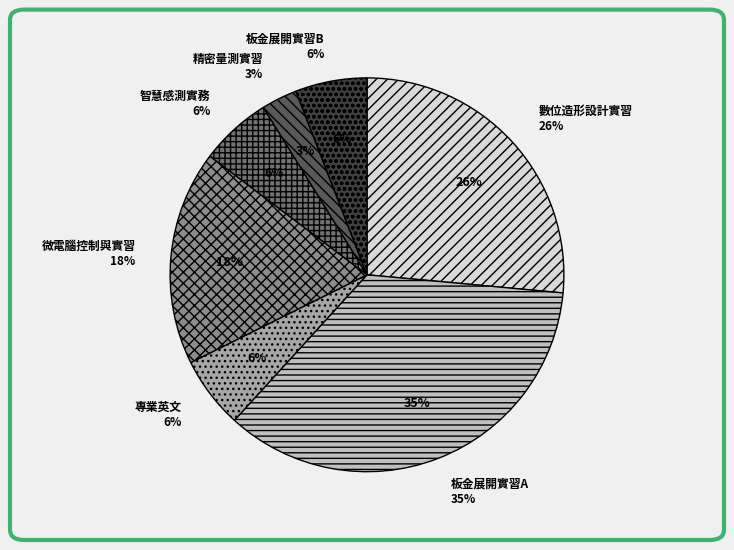

What percentage is the 數位造形設計實習 slice, to the nearest percent?

26%